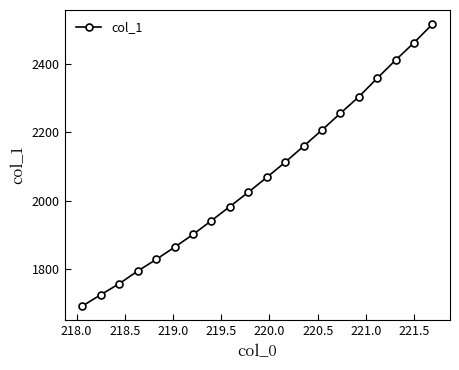

What is the value of the 11th point from the left?

2068.3